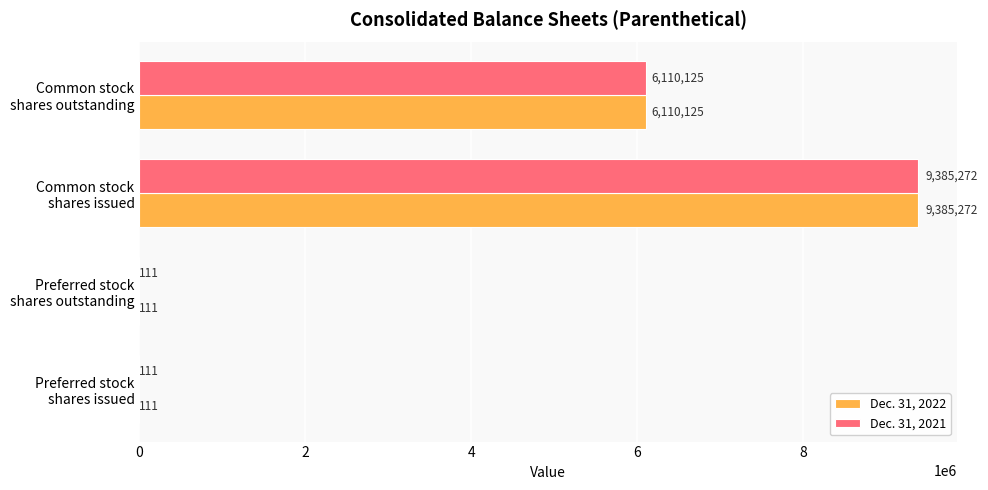

What is the highest value of the Dec. 31, 2022 series?

9385272